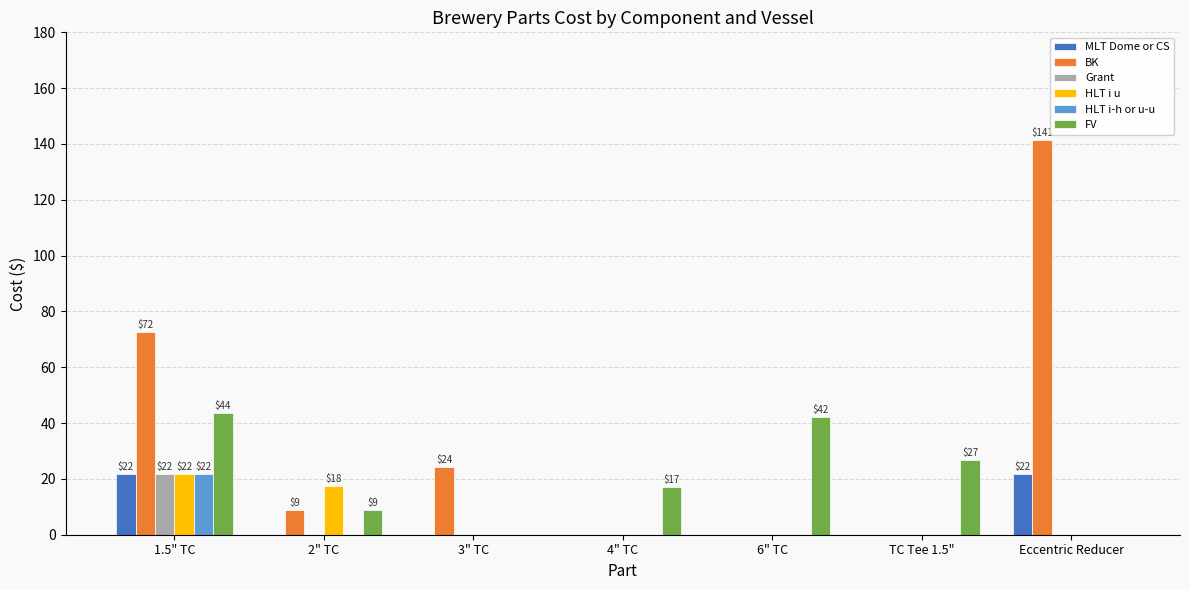

What is the sum of all Grant values?

21.8